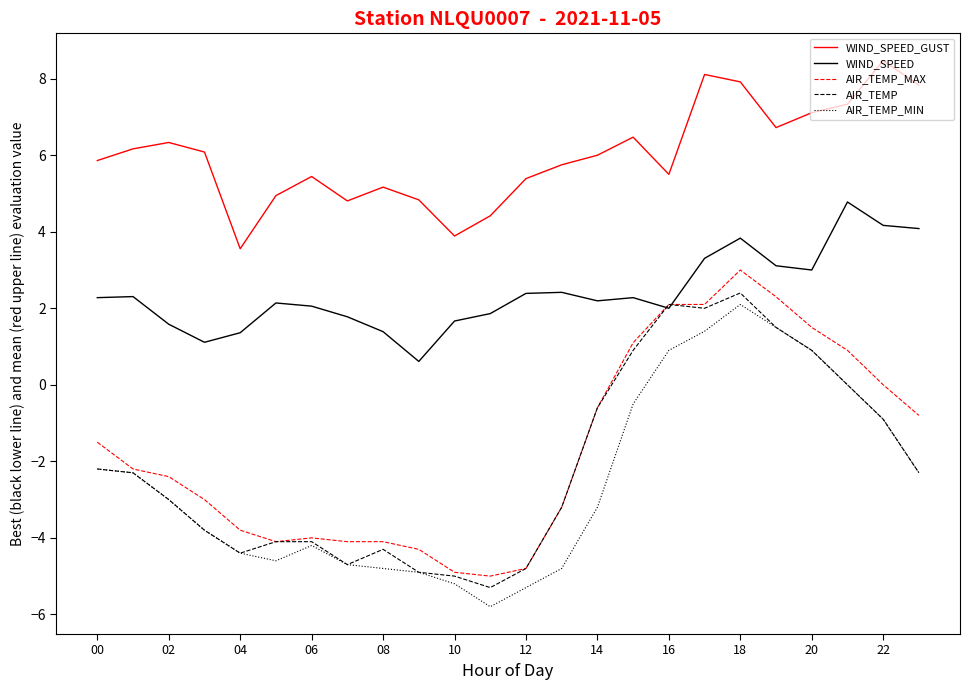

What is the smallest value displayed?

-5.8